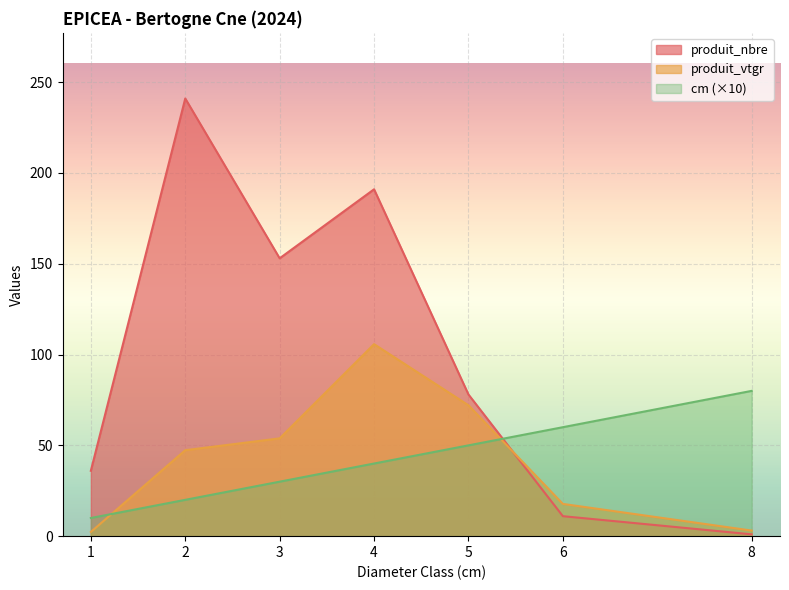

Where do produit_nbre and cm first cross each other?

5 and 6